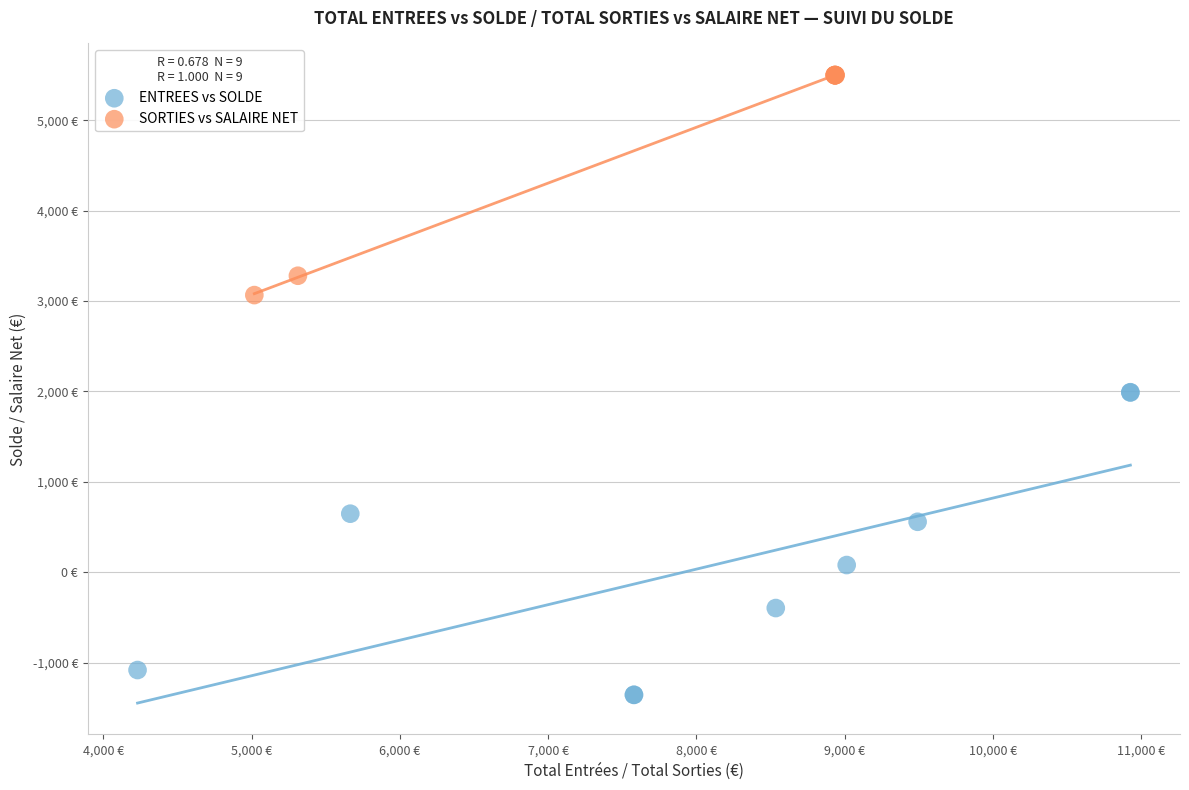

Which series has the largest Y range (max minus min)?

ENTREES vs SOLDE